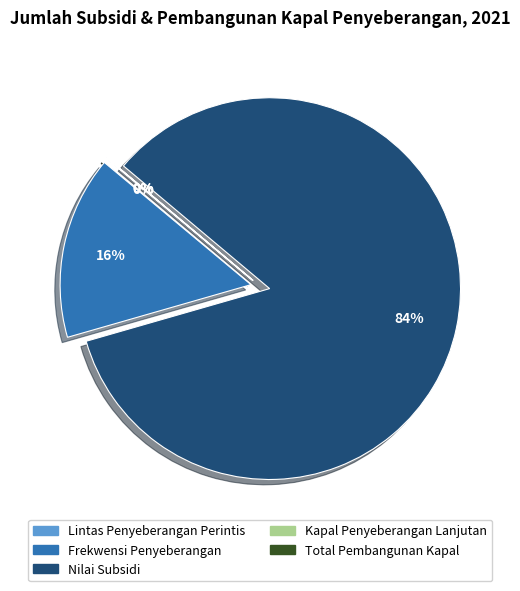

What percentage do Pembangunan Kapal Penyeberangan Baru and Total Frekwensi Penyeberangan together represent?

15.5%